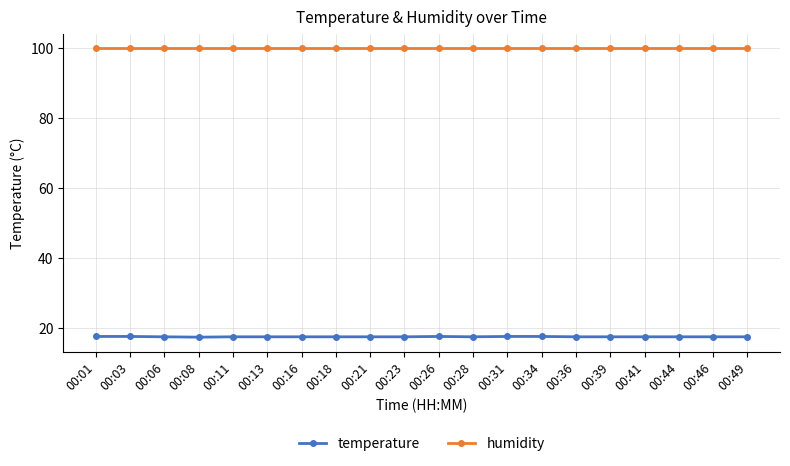

Rank the series by their maximum value, from highest to lowest.

humidity, temperature